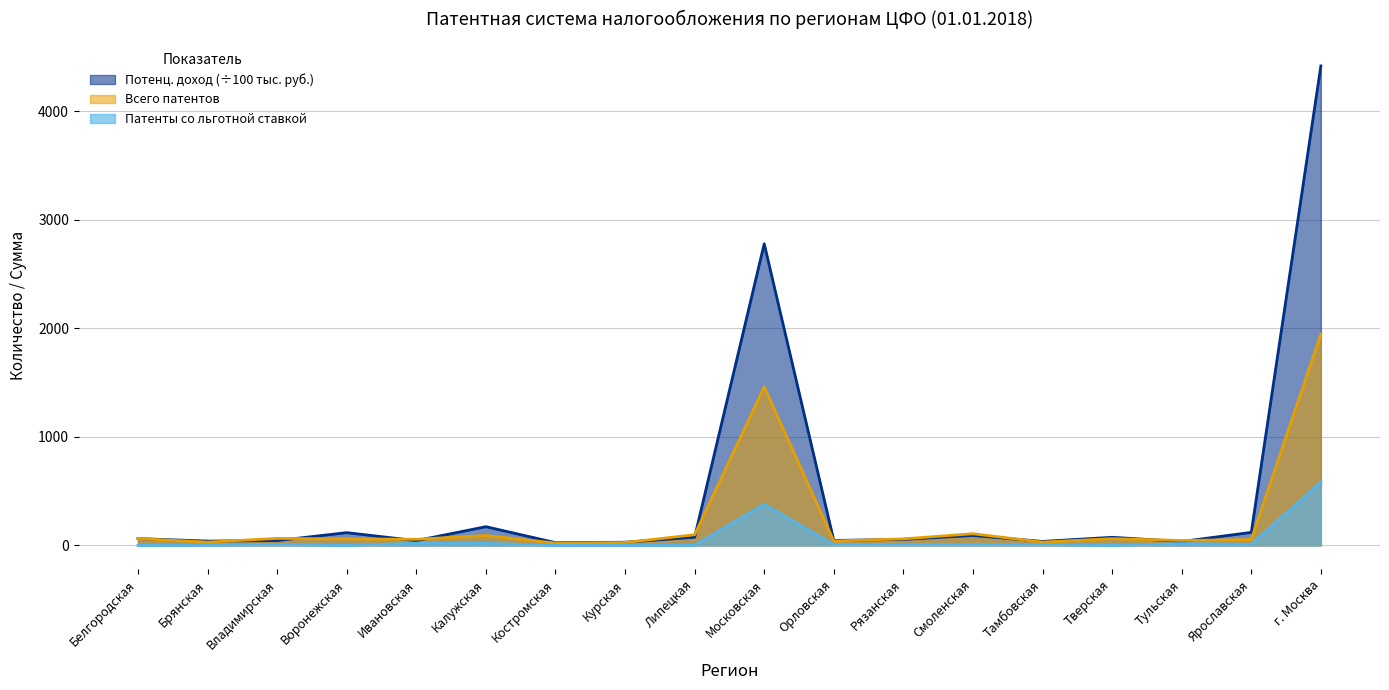

Between which two adjacent categories do Всего патентов and Потенц. доход (тыс. руб.) first intersect?

Белгородская and Брянская